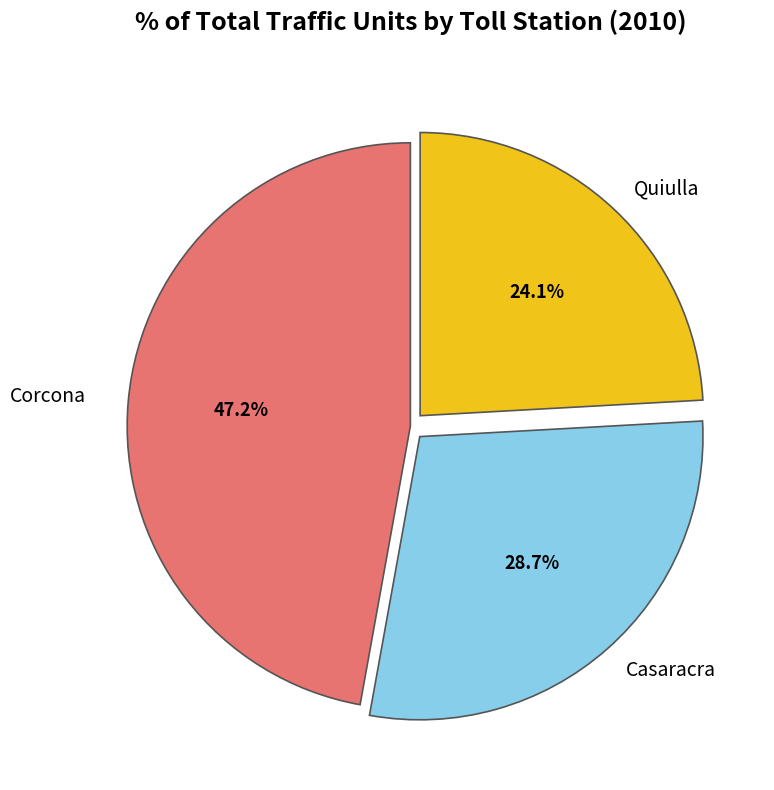

Is Quiulla the majority of the pie?

No